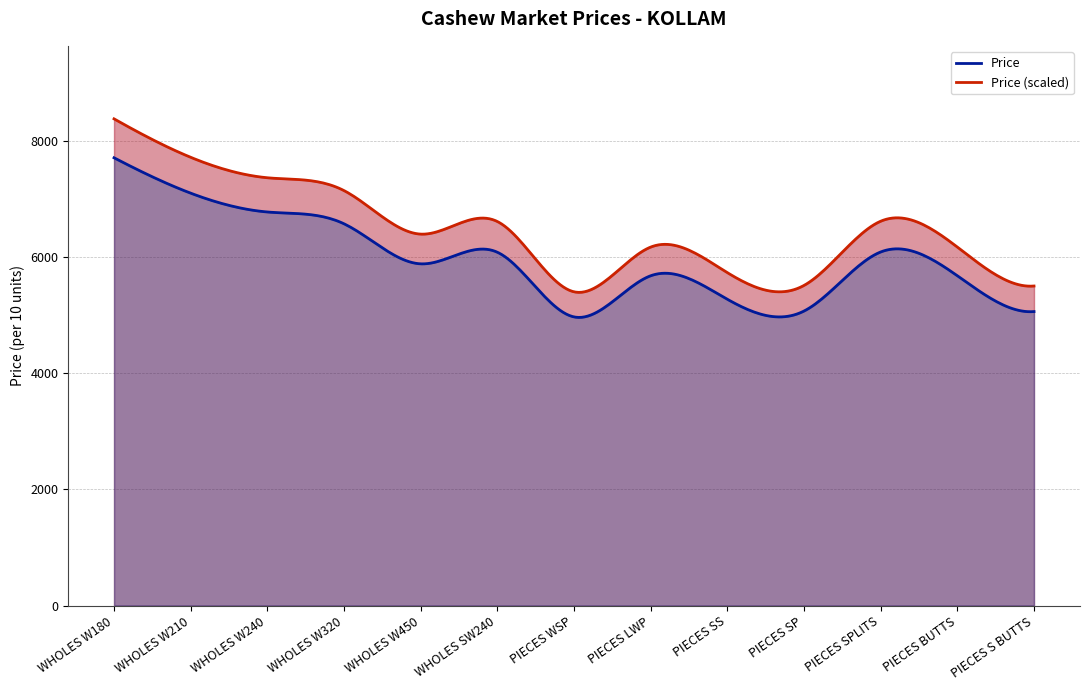

List the labels in order of value, largest first.

WHOLES W180, WHOLES W210, WHOLES W240, WHOLES W320, PIECES SPLITS, WHOLES SW240, WHOLES W450, PIECES LWP, PIECES BUTTS, PIECES SS, PIECES SP, PIECES S BUTTS, PIECES WSP